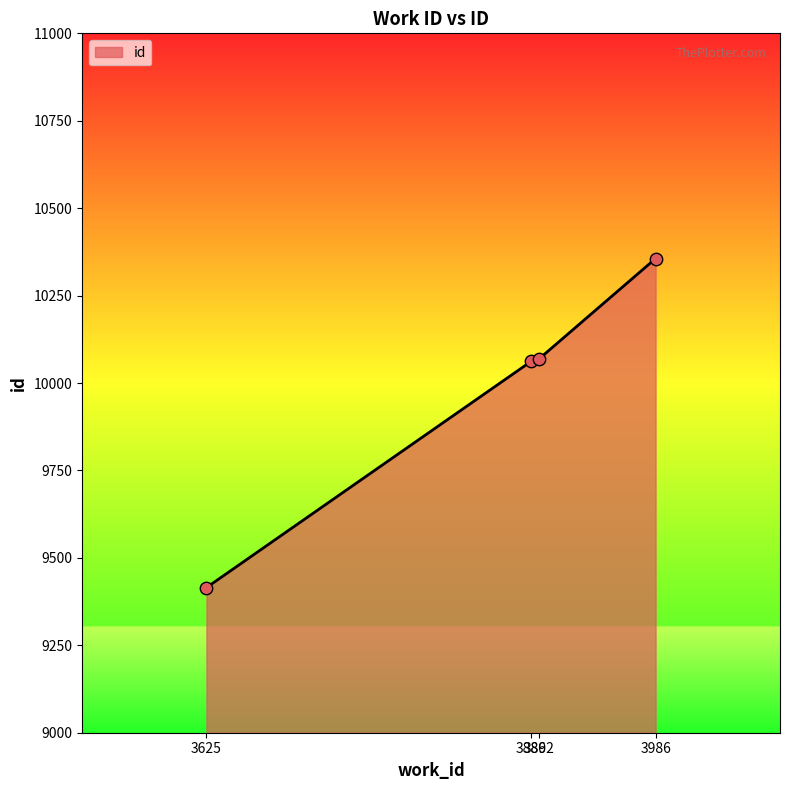

What is the change in value from 3886 to 3986?

+294